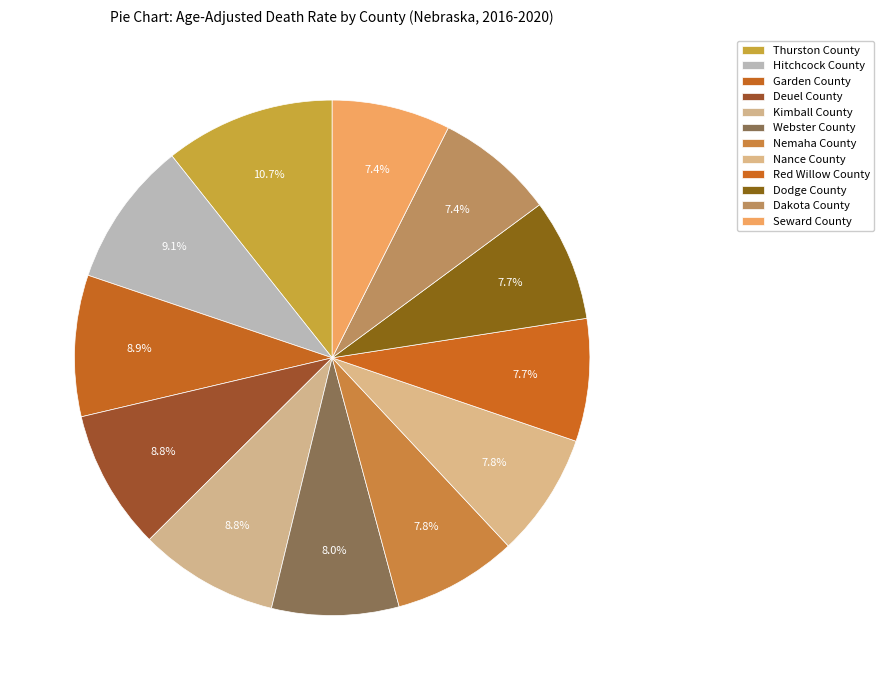

Count the number of slices in the pie.

12